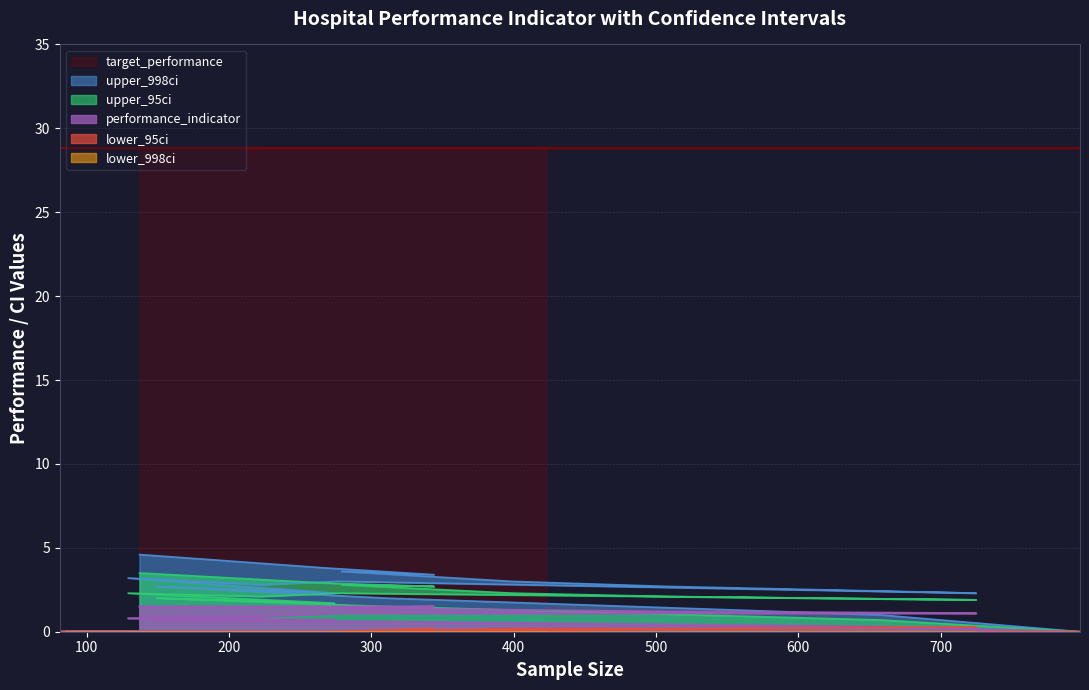

True or false: performance_indicator and upper_998ci cross at least once.

False